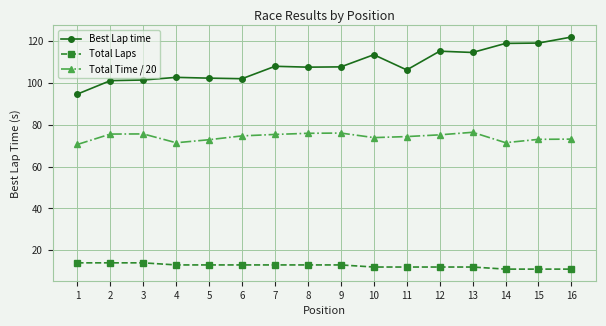

At how many categories does at least one series exceed 77?

16